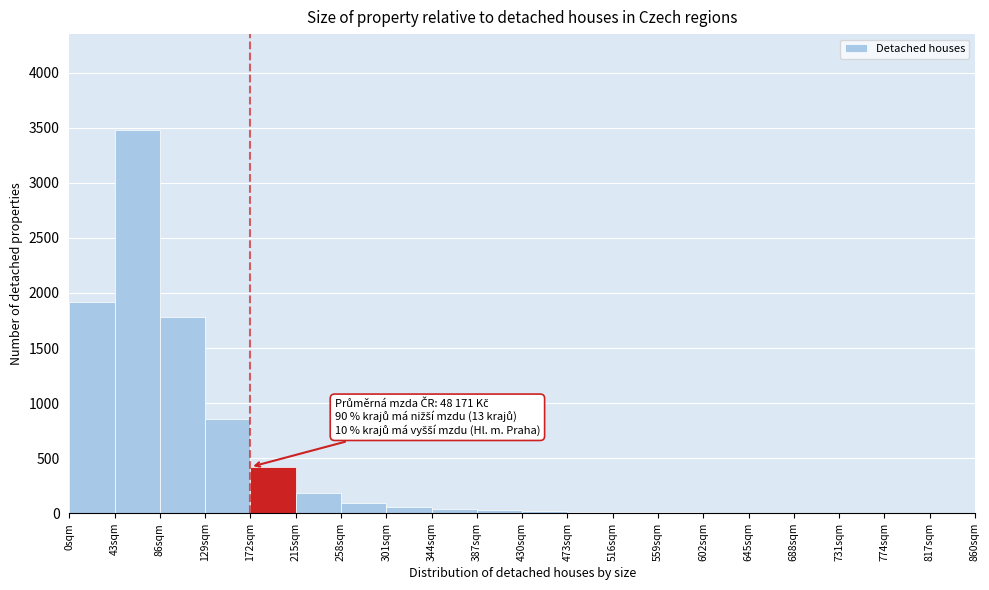

Over which range of the x-axis is the bar tallest?

43 to 86